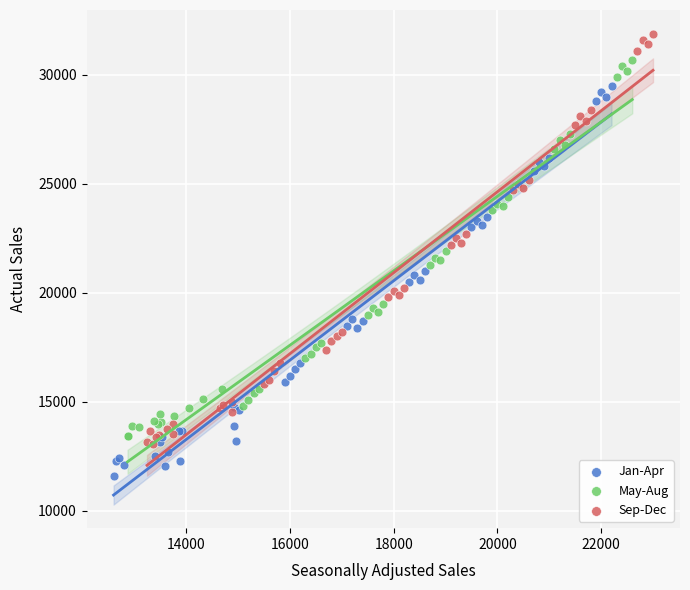

Which series has the largest Y range (max minus min)?

Sep-Dec